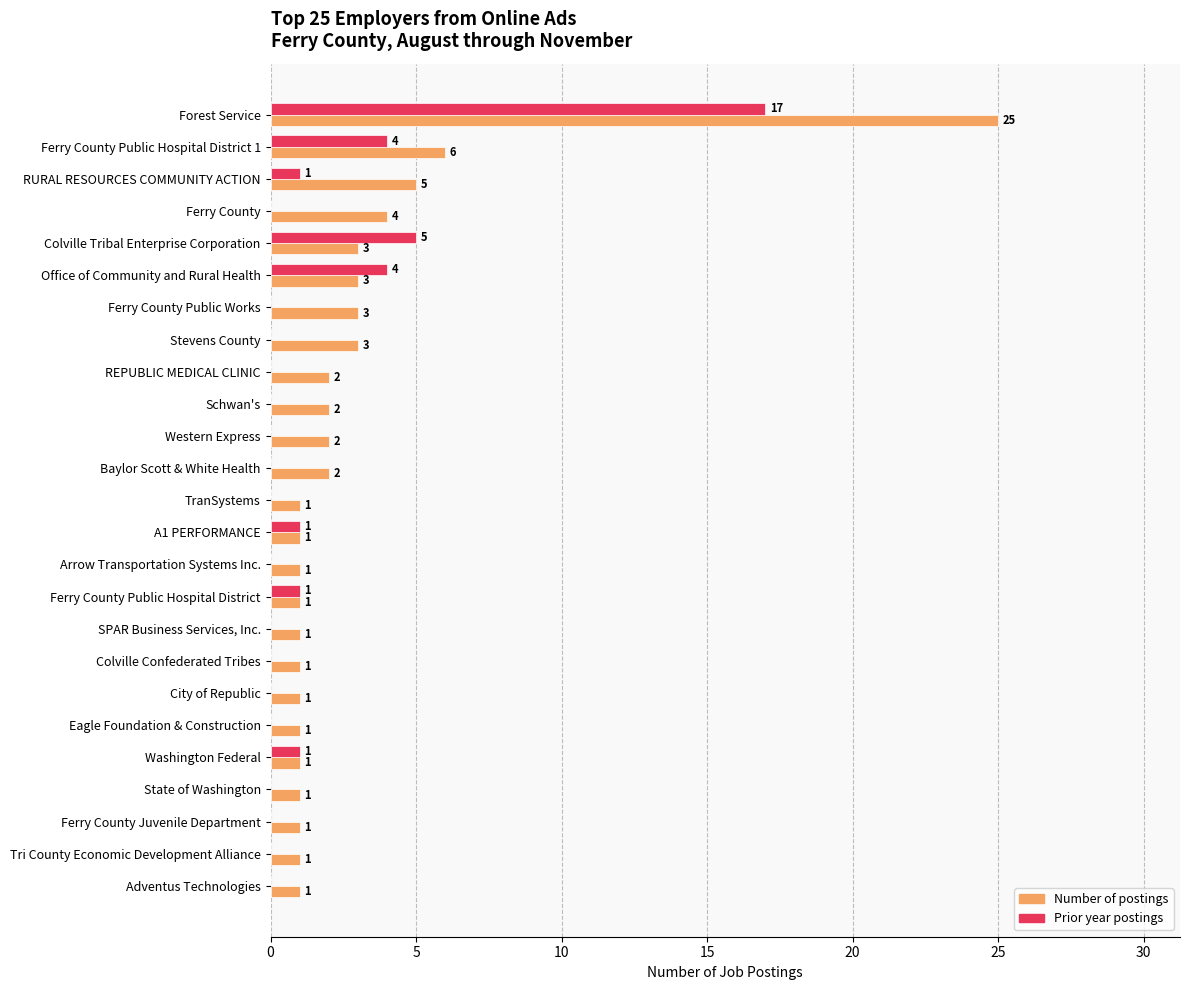

At which category is the sum across all series the highest?

Forest Service